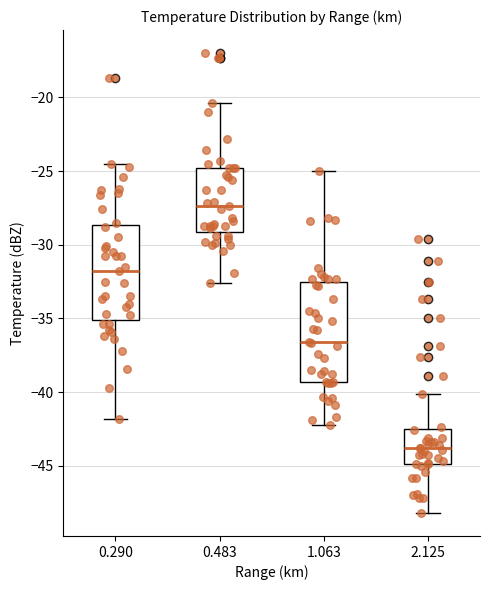

Reading left to right, read every box against the y-axis: the position of its median line, the range the box covers, and the ends of its whiskers. The values are not printed on the chart, so give them approximately, as read against the axis.

0.290: median -32.0, box -35.0 to -28.5, whiskers -42.0 to -24.5
0.483: median -27.5, box -29.0 to -25.0, whiskers -32.5 to -20.5
1.063: median -36.5, box -39.5 to -32.5, whiskers -42.0 to -25.0
2.125: median -44.0, box -45.0 to -42.5, whiskers -48.0 to -40.0